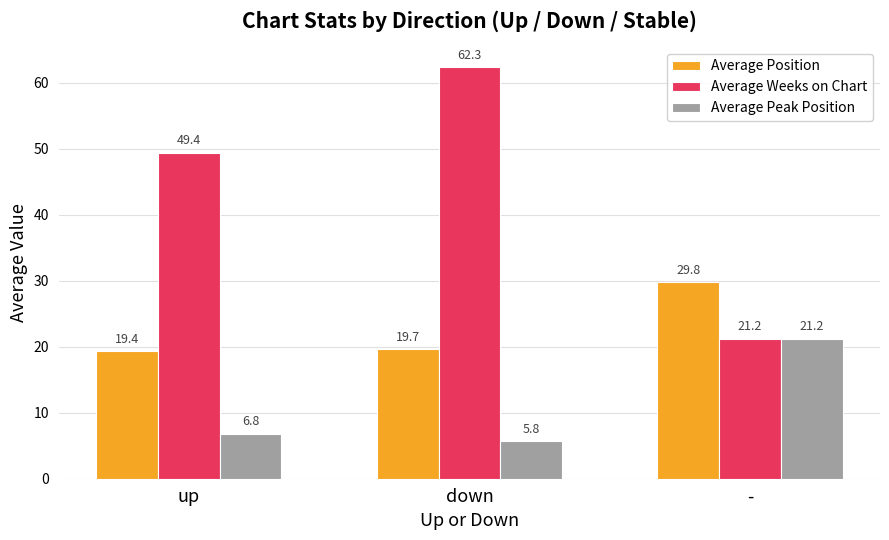

List the series in order of their peak value, highest first.

Average Weeks on Chart, Average Position, Average Peak Position